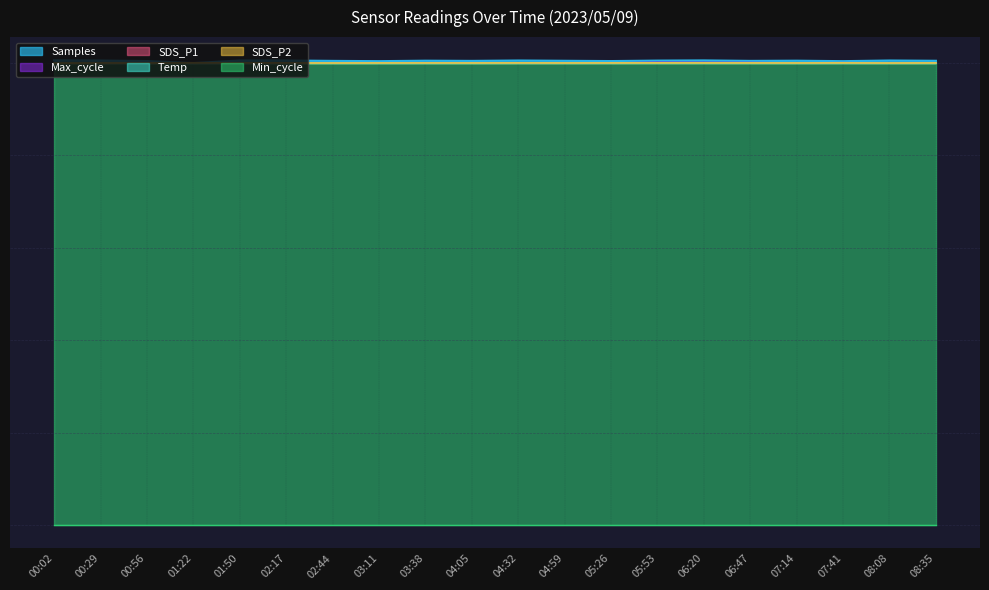

What position from the right is 08:08?

2